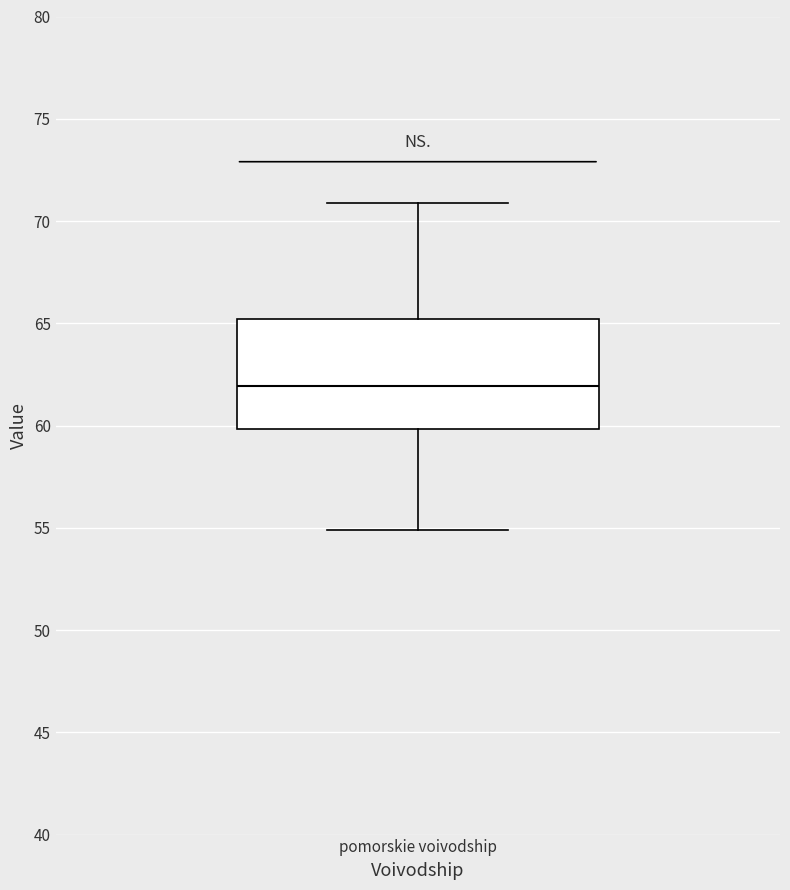

Read this box plot against the y-axis: the position of the median line, the range covered by the box, and the ends of both whiskers. The values are not printed on the chart, so give them approximately, as read against the axis.

median 62, box 60 to 65, whiskers 55 to 71